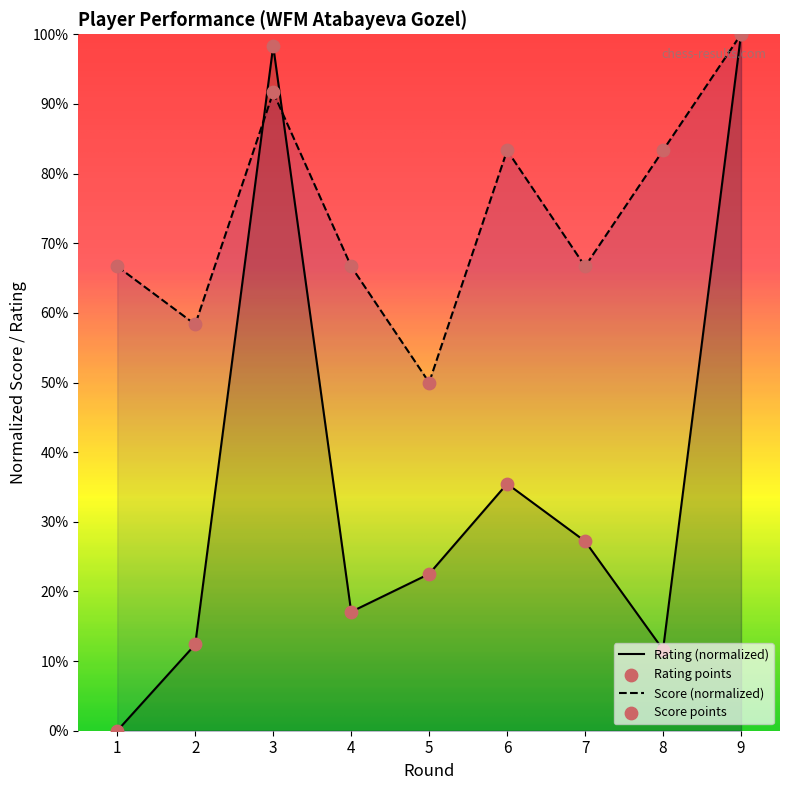

Which series contains the lowest Y value?

Rating